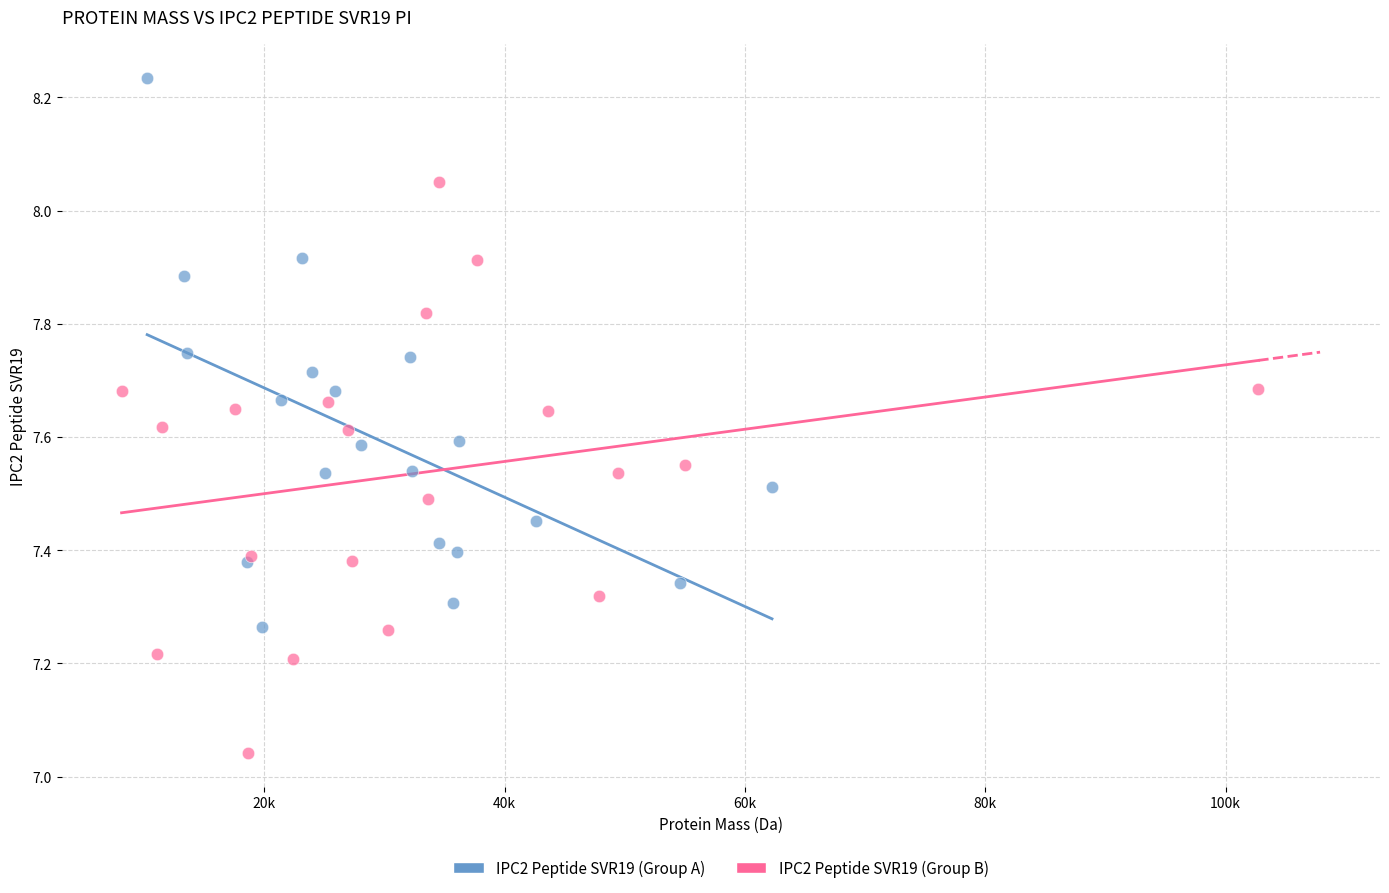

Which series reaches the minimum Y coordinate?

IPC2 Peptide SVR19 (Group B)